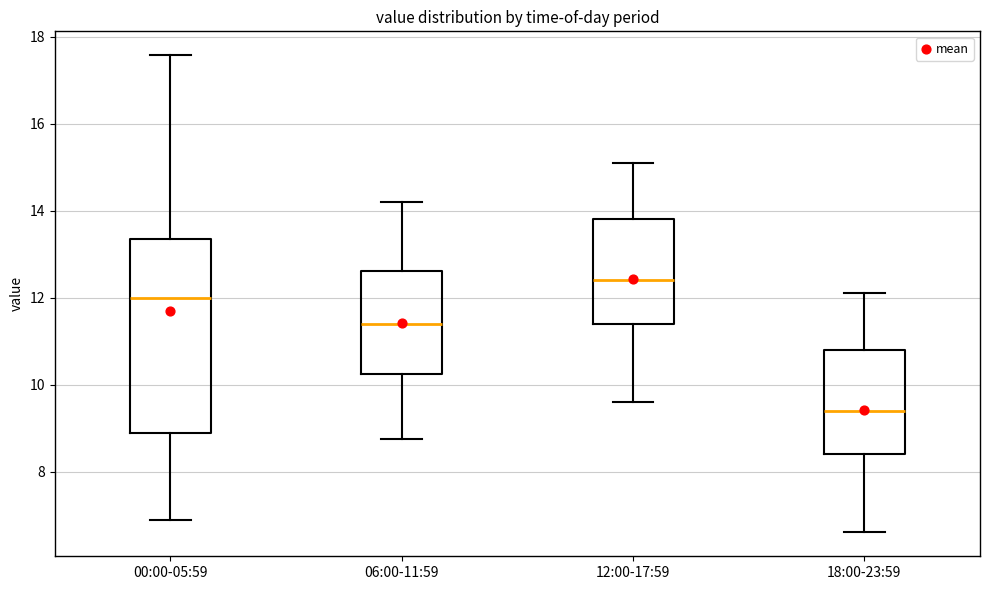

Where does the median line of the box for 06:00-11:59 sit on the y-axis? The values are not printed on the chart, so give them approximately, as read against the axis.

11.4